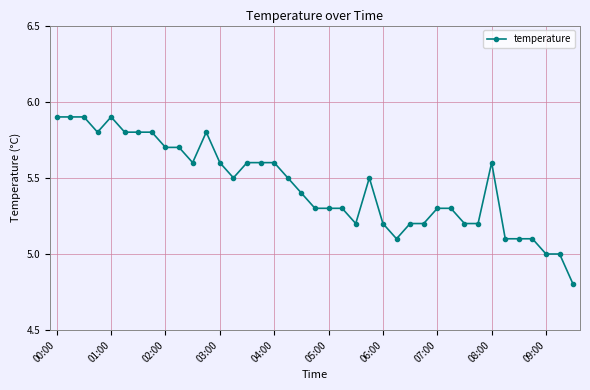

What is the maximum value shown in the chart?

5.9